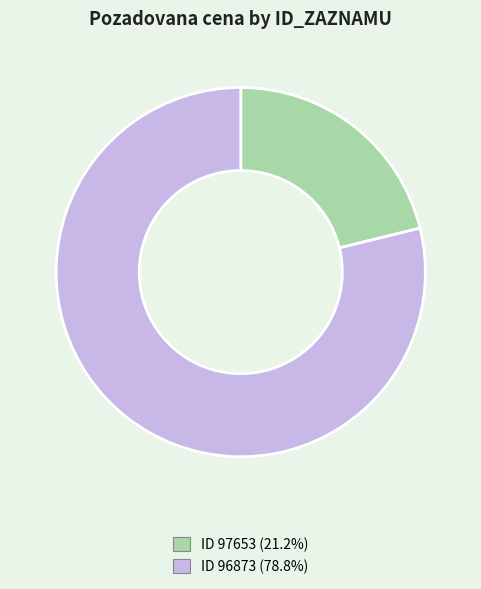

Combined, do ID 96873 (78.8%) and ID 97653 (21.2%) account for over 50%?

Yes